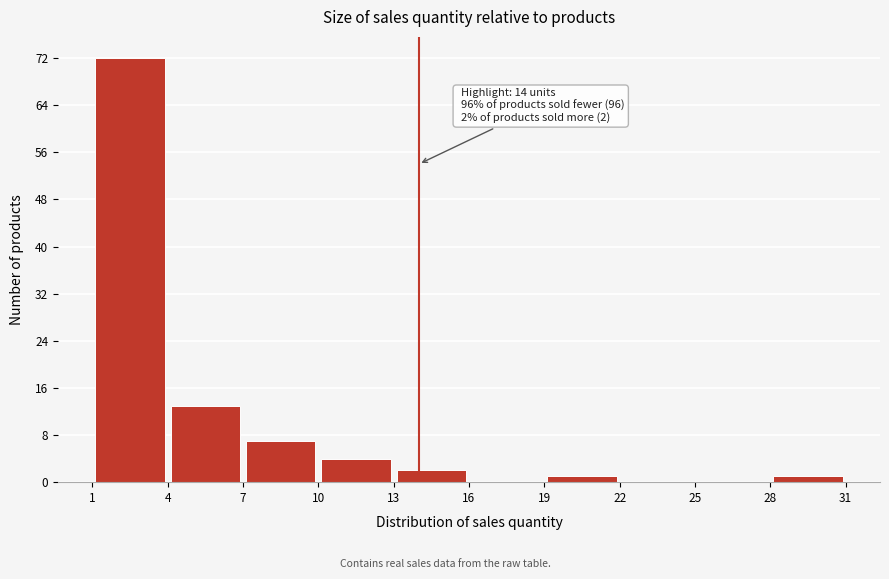

Over which range of the x-axis is the bar tallest?

1 to 4